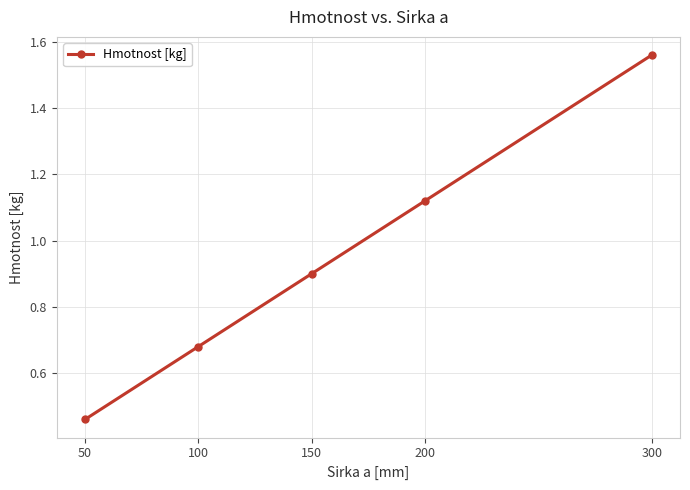

How many distinct data groups are displayed?

1